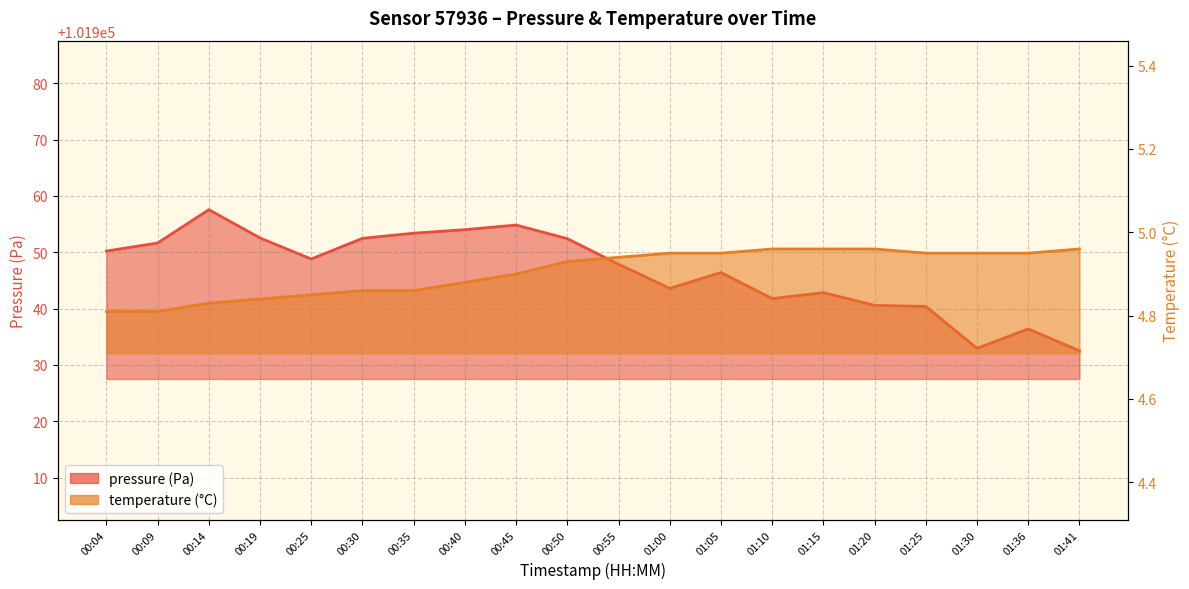

Reading left to right, list all the values displayed in this chart.

pressure: 101950.2	101951.6	101957.6	101952.5	101948.8	101952.5	101953.4	101954.0	101954.8	101952.4	101947.9	101943.6	101946.4	101941.8	101942.8	101940.6	101940.4	101933.0	101936.4	101932.5
temperature: 4.8	4.8	4.8	4.8	4.8	4.9	4.9	4.9	4.9	4.9	4.9	5.0	5.0	5.0	5.0	5.0	5.0	5.0	5.0	5.0